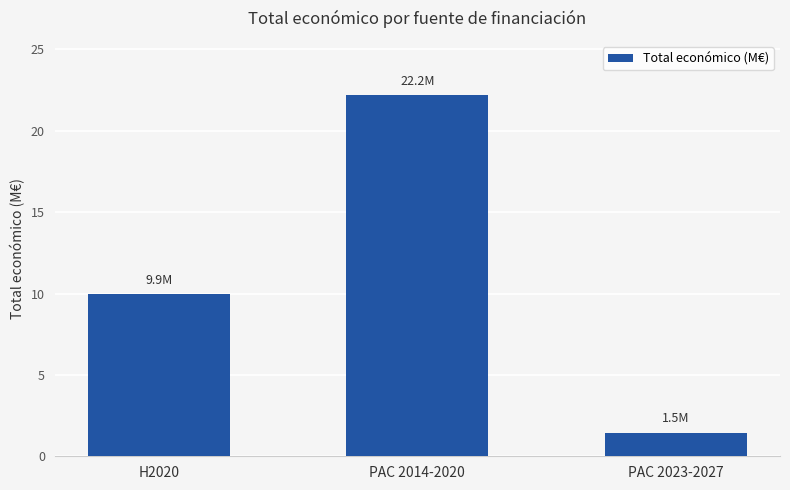

Reading left to right, what are all the values shown in this chart?

9.9	22.2	1.5